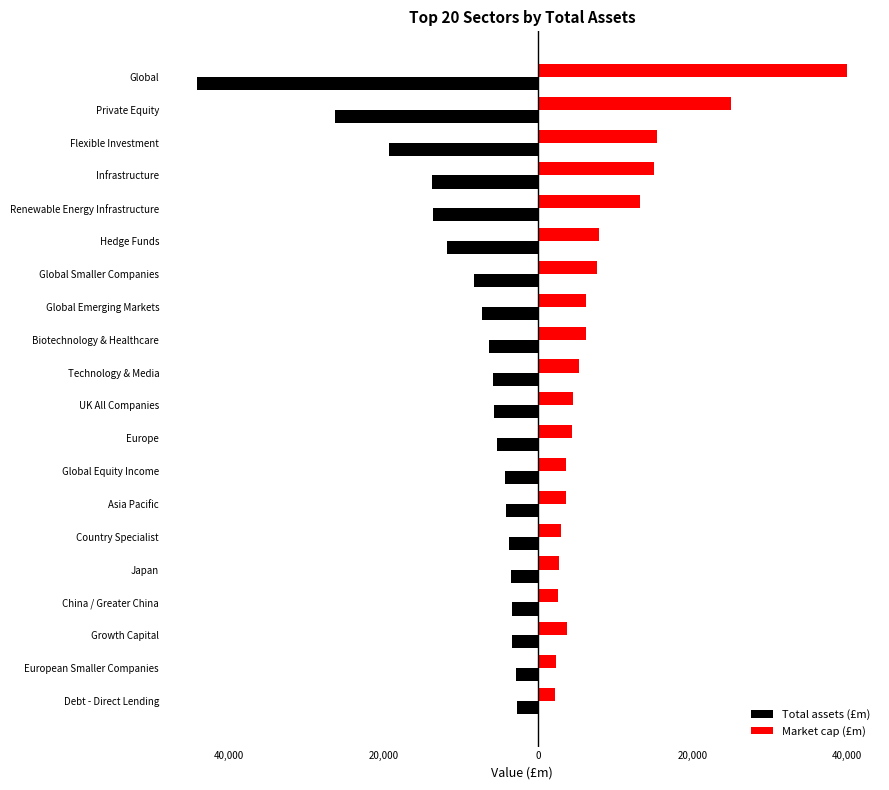

Reading left to right, what are all the values shown in this chart?

Total assets (£m): -2648.5	-2887.0	-3359.2	-3380.6	-3491.2	-3686.3	-4115.7	-4280.0	-5224.7	-5654.6	-5760.5	-6284.9	-7227.0	-8226.0	-11770.7	-13610.7	-13690.5	-19219.7	-26299.7	-44177.4
Market cap (£m): 2182.9	2410.0	3758.3	2588.4	2804.9	3052.5	3688.4	3701.5	4460.4	4570.3	5378.8	6180.9	6178.8	7672.1	7935.2	13192.9	15061.0	15384.6	25033.4	40084.1